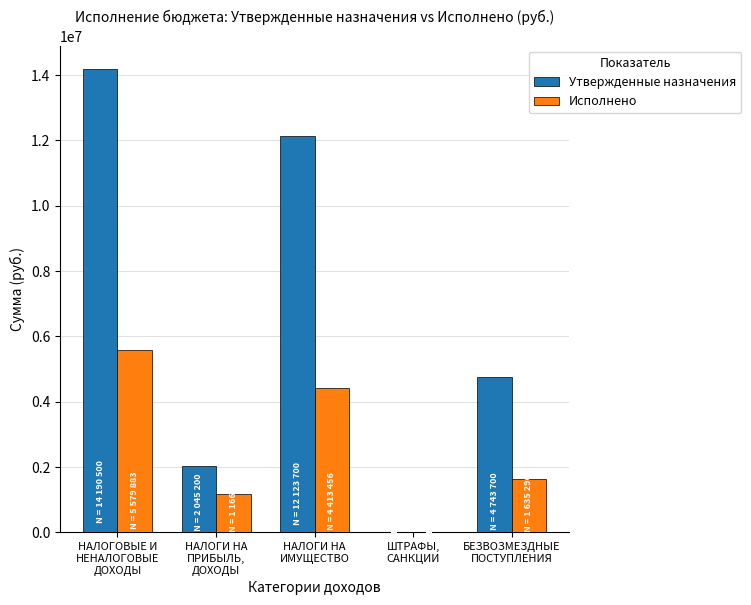

True or false: Исполнено has a value of 458548.7 at НАЛОГИ НА
ПРИБЫЛЬ,
ДОХОДЫ.

False